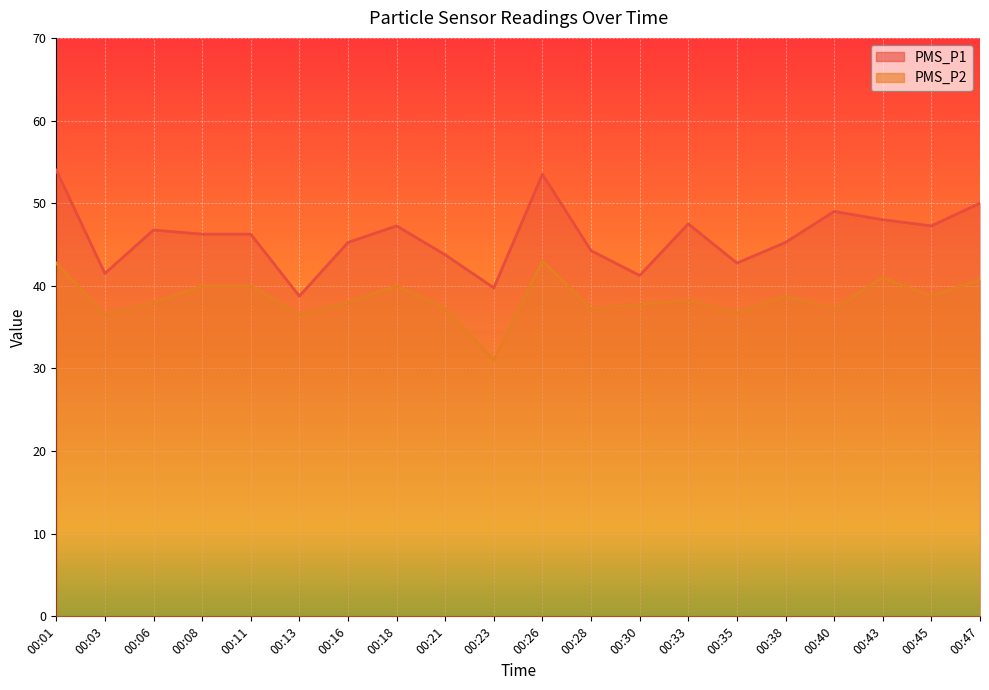

Reading left to right, list all the values displayed in this chart.

PMS_P1: 54.0	41.5	46.8	46.2	46.2	38.8	45.2	47.2	43.8	39.8	53.5	44.2	41.2	47.5	42.8	45.2	49.0	48.0	47.2	50.0
PMS_P2: 42.8	36.5	38.0	40.0	40.0	36.5	38.0	40.0	37.2	31.0	43.0	37.2	37.8	38.2	36.8	38.8	37.2	41.0	38.8	40.8